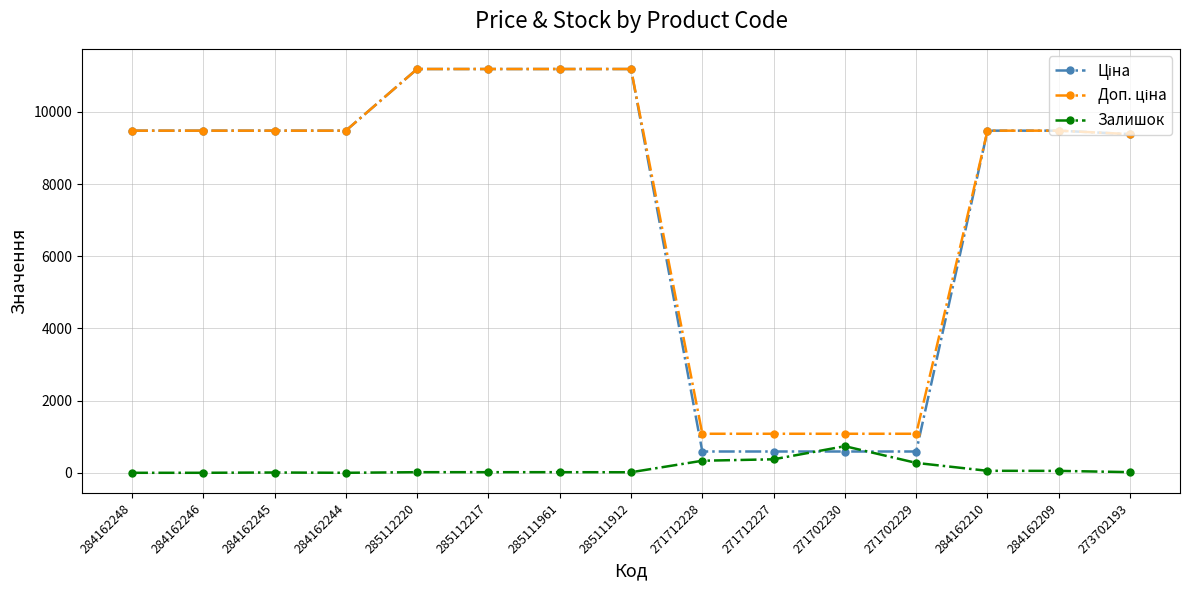

What is the total value across all series at 284162248?

18960.1